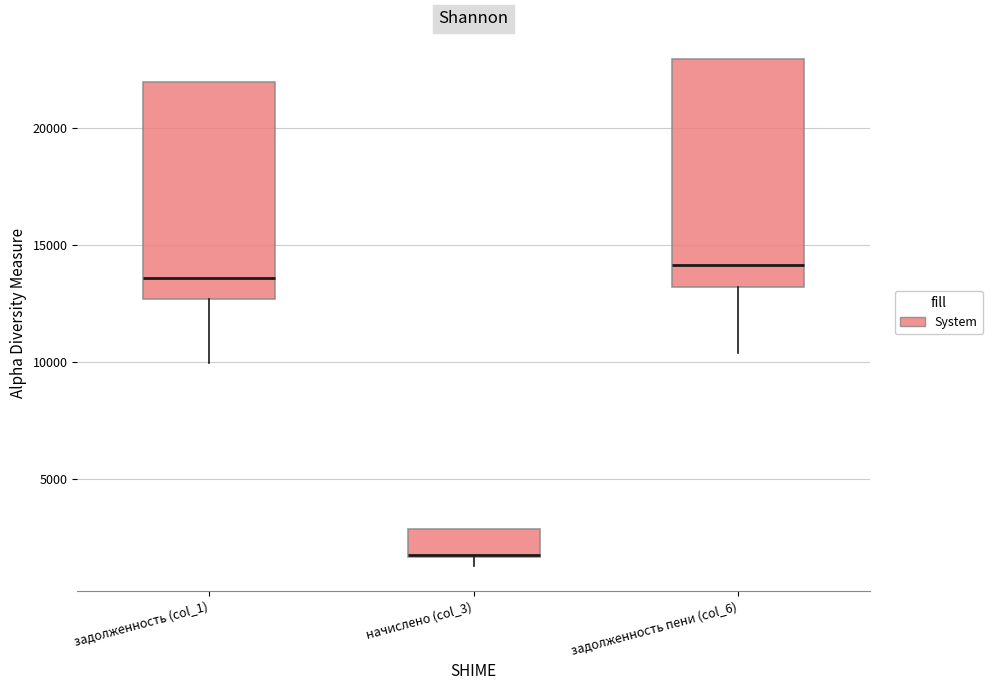

Which box's median line is the highest?

задолженность пени (col_6)